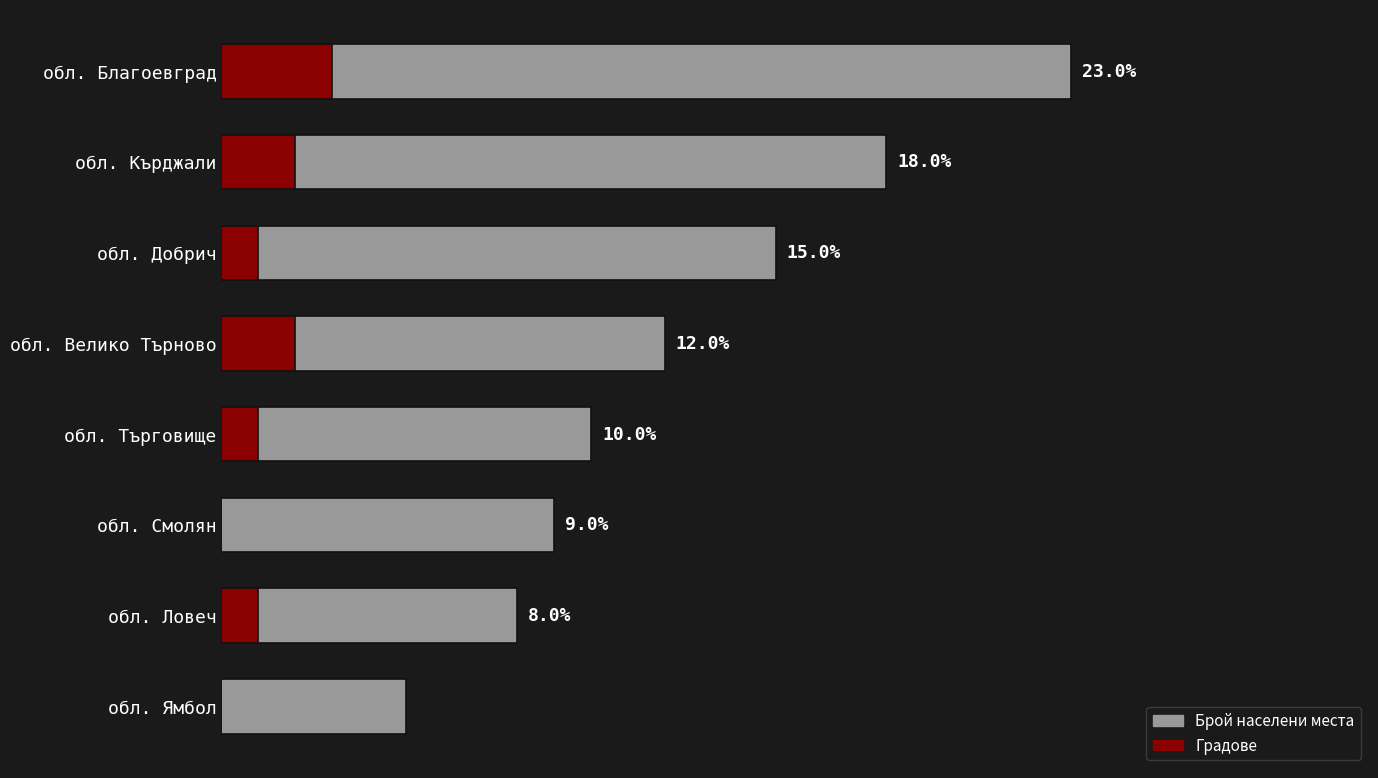

How many bars are there in each group?

2